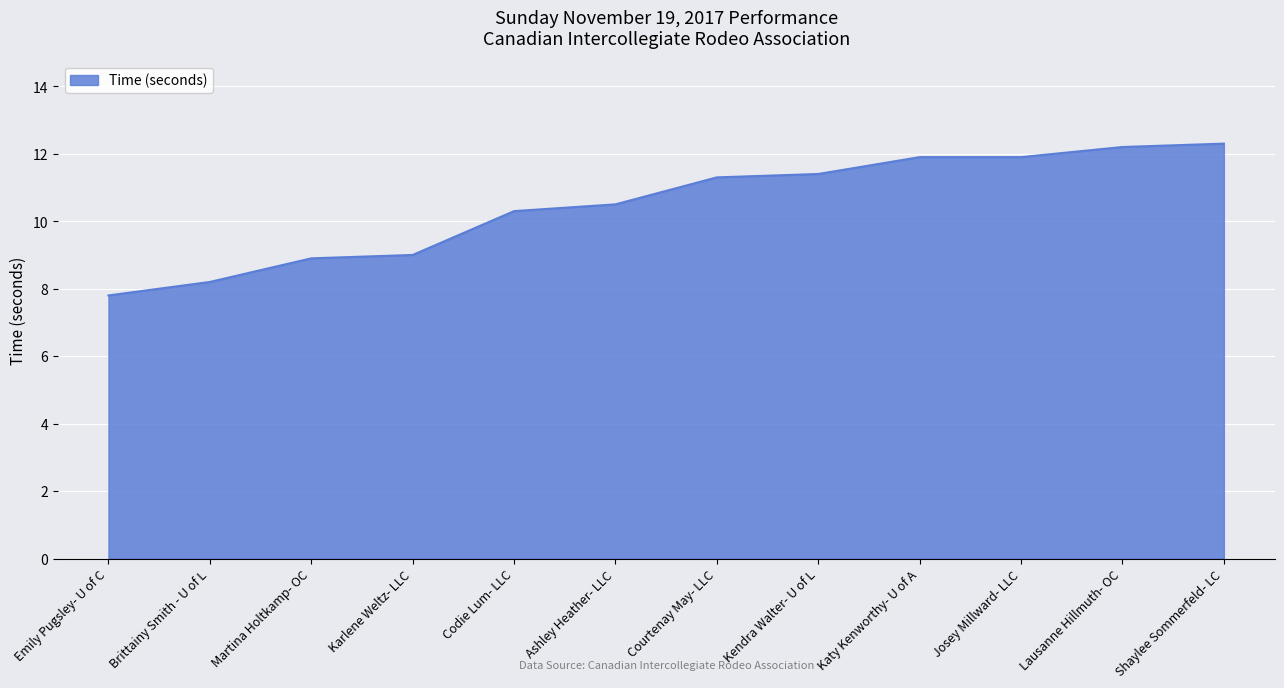

What is the difference between the values at Emily Pugsley- U of C and Karlene Weltz- LLC?

1.2